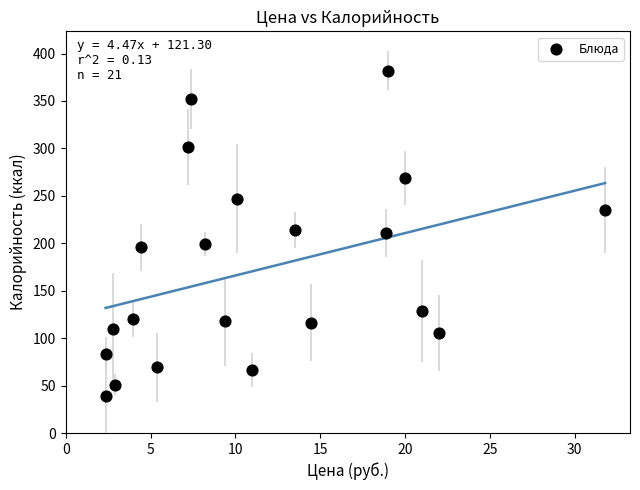

What is the range of Y values (max minus min)?

343.2